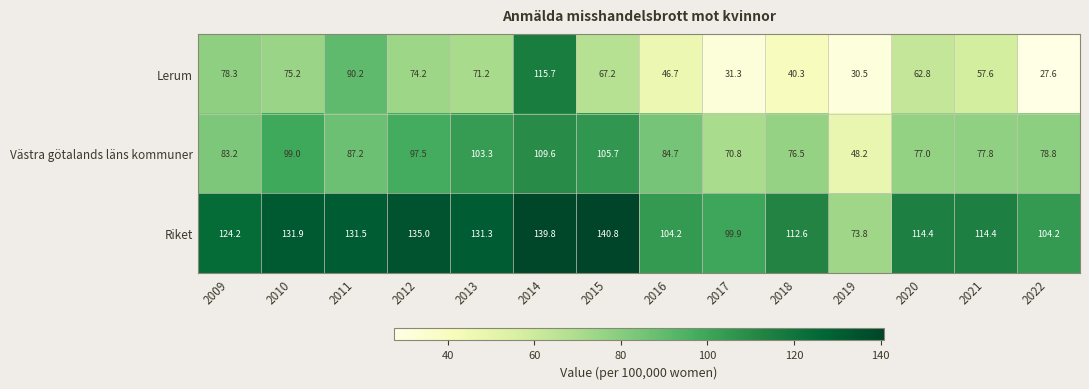

The value of Västra götalands läns kommuner at 2017 is 101.4. True or false?

False